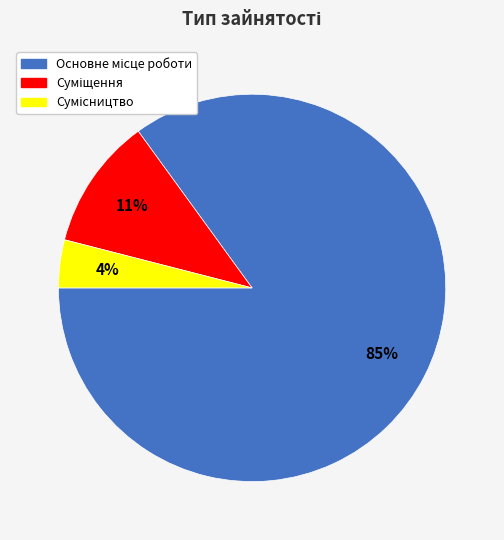

To the nearest percent, what is the average slice percentage?

33%